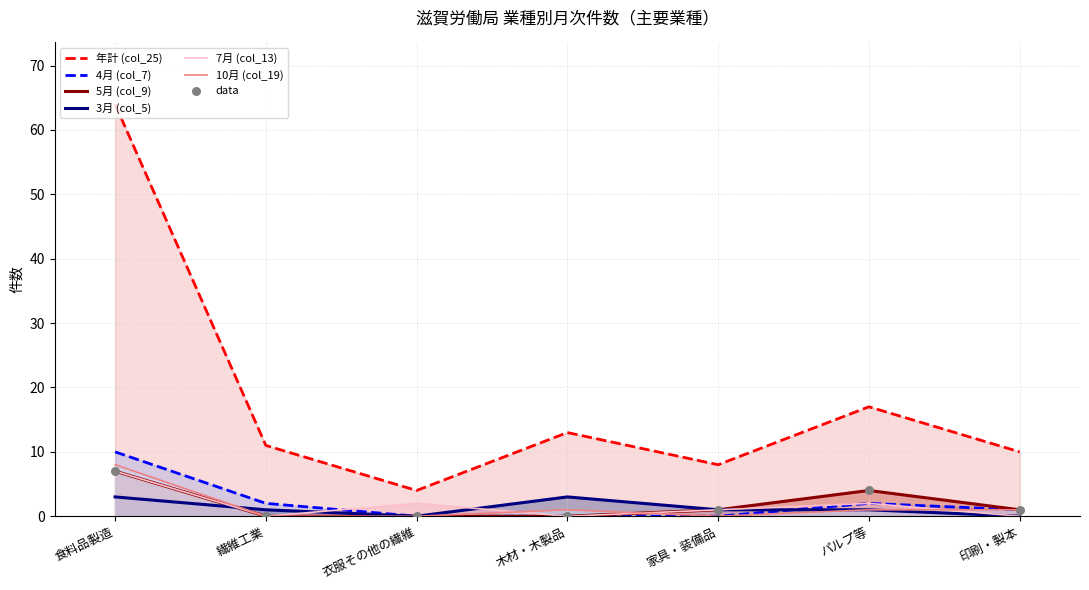

Which series contains the highest Y value?

年計 (col_25)